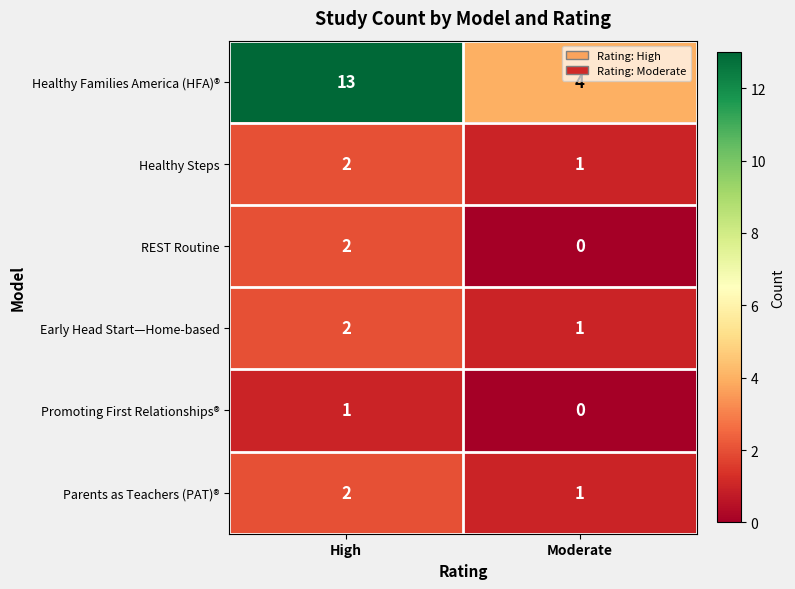

Which series has the largest total across all categories?

Healthy Families America (HFA)®